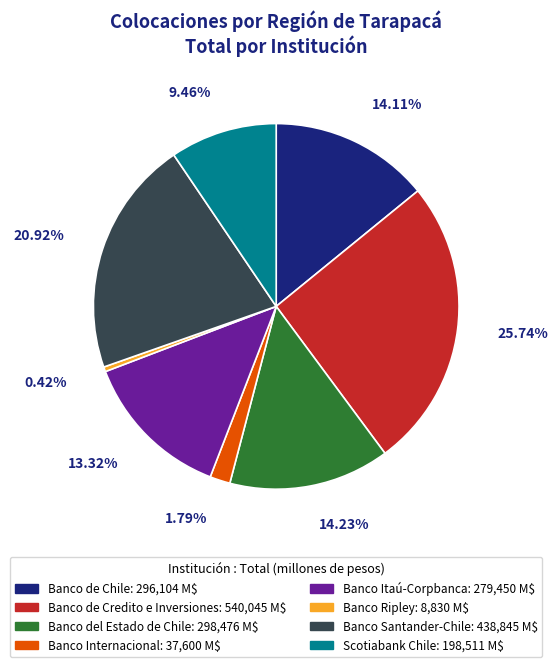

Approximately how many times larger is the value at Banco de Chile compared to Banco Ripley?

33.5